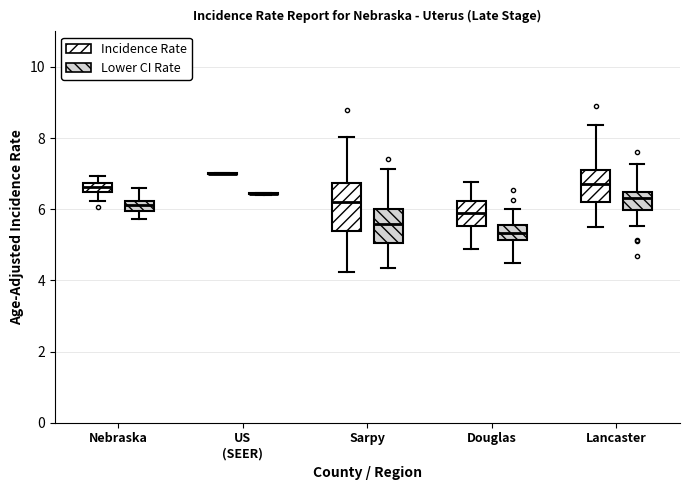

Where is the lower edge of the box for Lancaster (Incidence Rate) on the y-axis? The values are not printed on the chart, so give them approximately, as read against the axis.

6.2